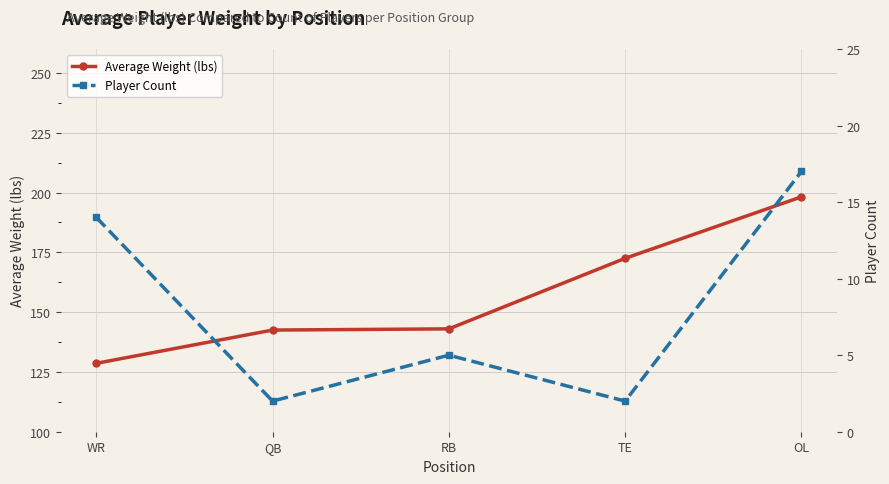

True or false: Player Count and Average Weight (lbs) intersect in this chart.

False